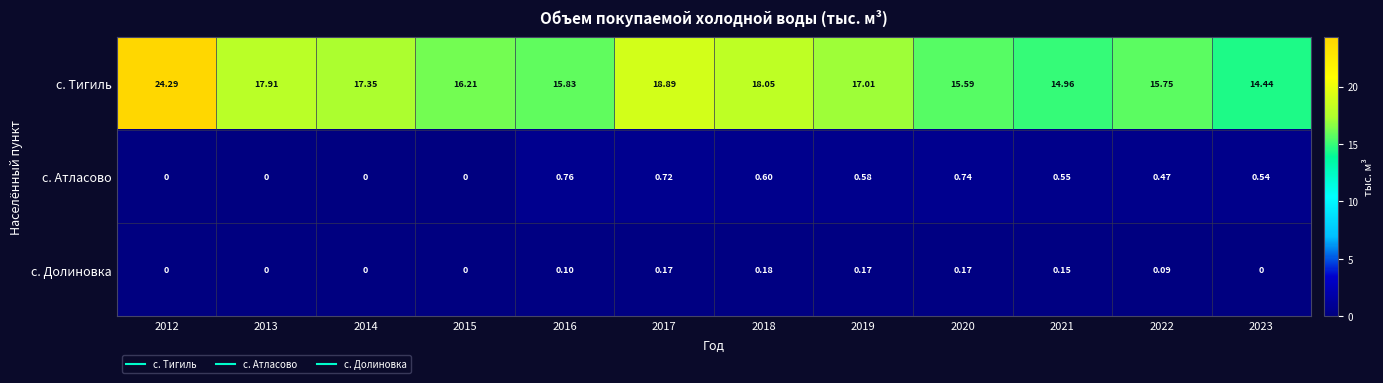

Which series has the widest spread of values?

с. Тигиль